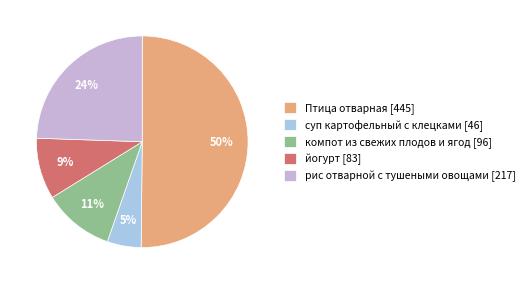

Is it true that Птица отварная is 50% of the pie?

True